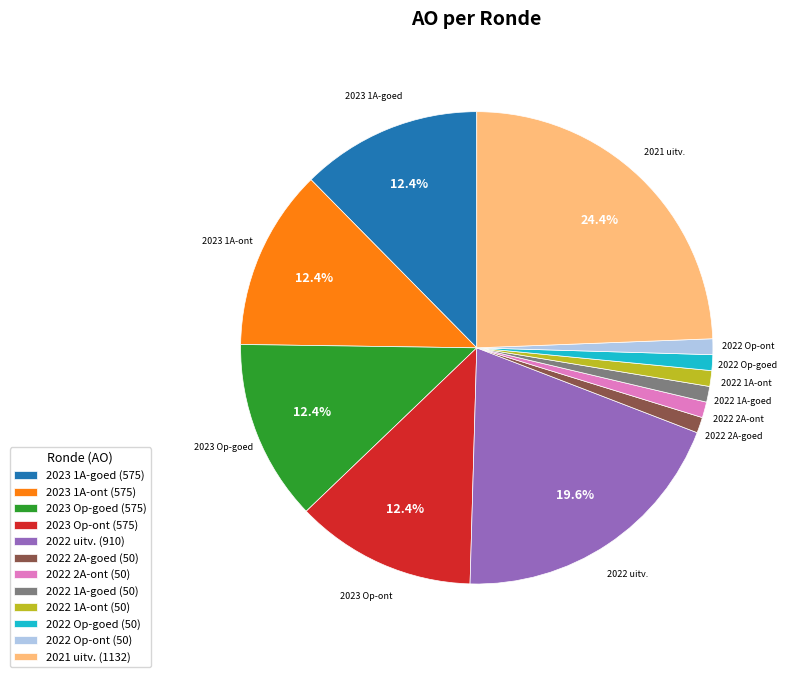

Which has a higher value, 2023 Op-goed (575) or 2022 1A-goed (50)?

2023 Op-goed (575)